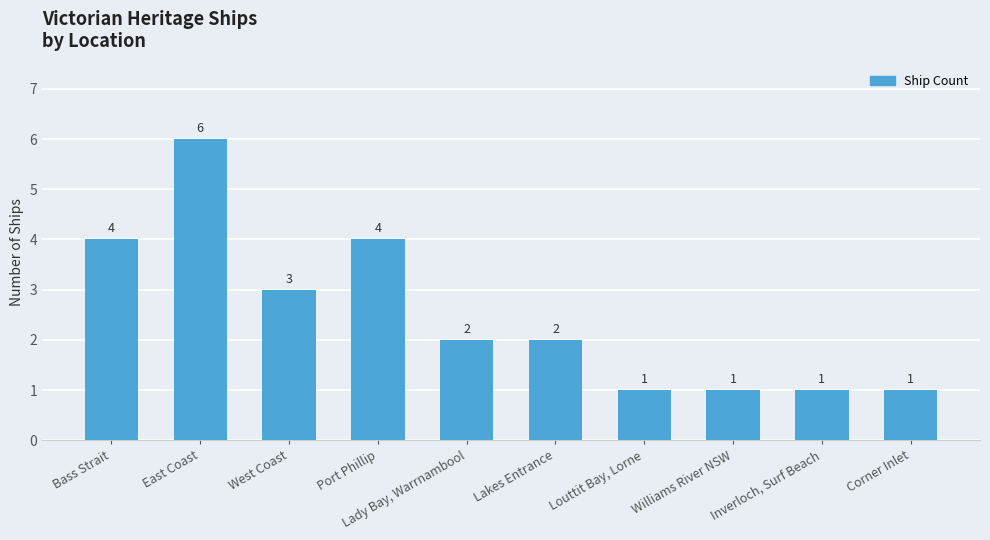

Count the number of data series in this chart.

1